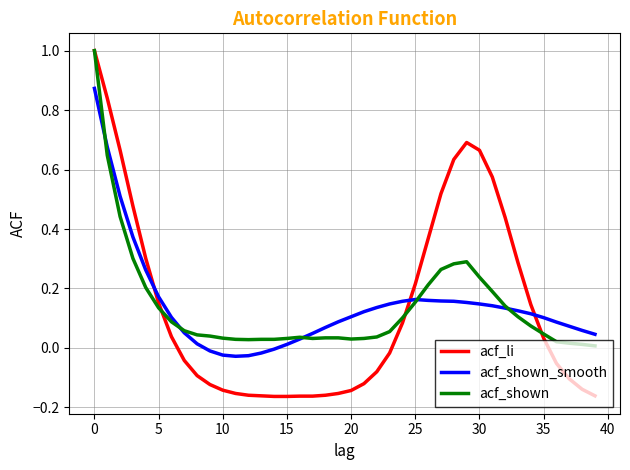

After their last crossing, which series has the higher values: acf_li or acf_shown_smooth?

acf_shown_smooth